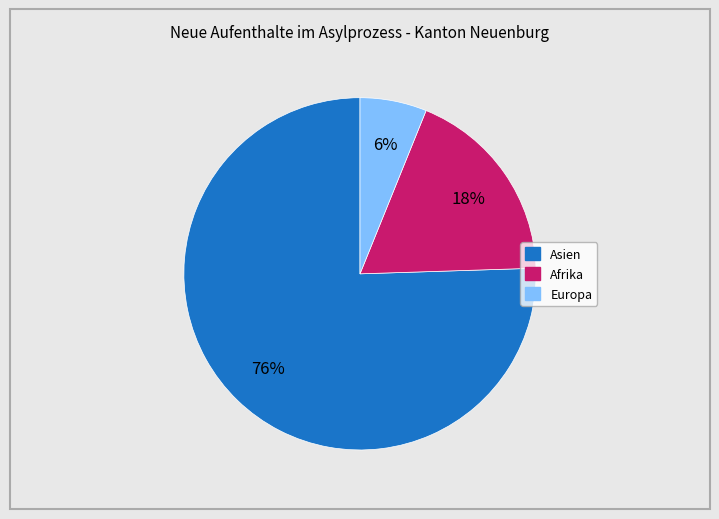

Does any single category account for the majority?

Yes